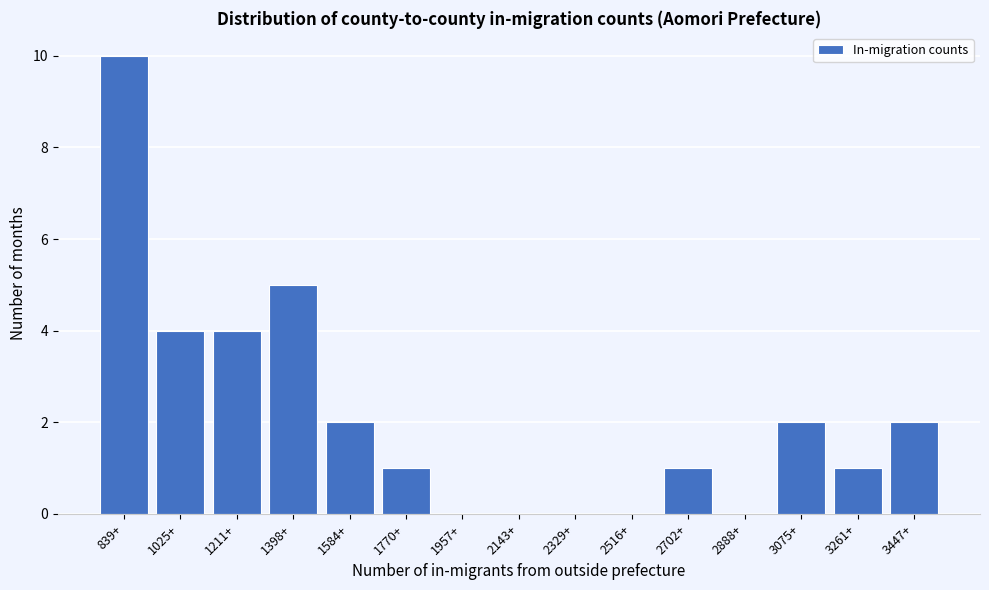

Reading left to right, list all the values displayed in this chart.

839+=10	1025+=4	1211+=4	1398+=5	1584+=2	1770+=1	1957+=0	2143+=0	2329+=0	2516+=0	2702+=1	2888+=0	3075+=2	3261+=1	3447+=2